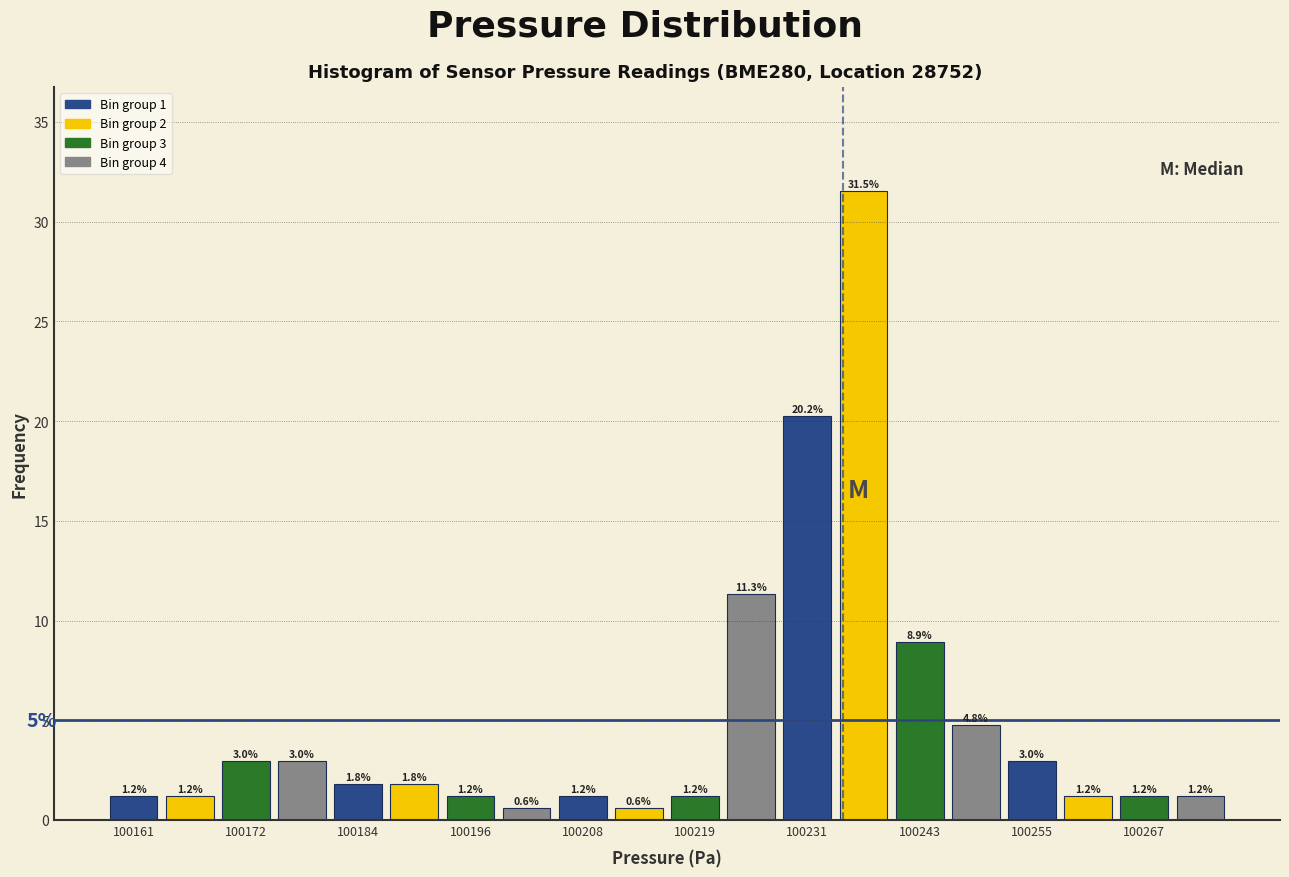

Around what value on the x-axis is the tallest bar? Give the approximate position of its centre, as read against the axis.

100238